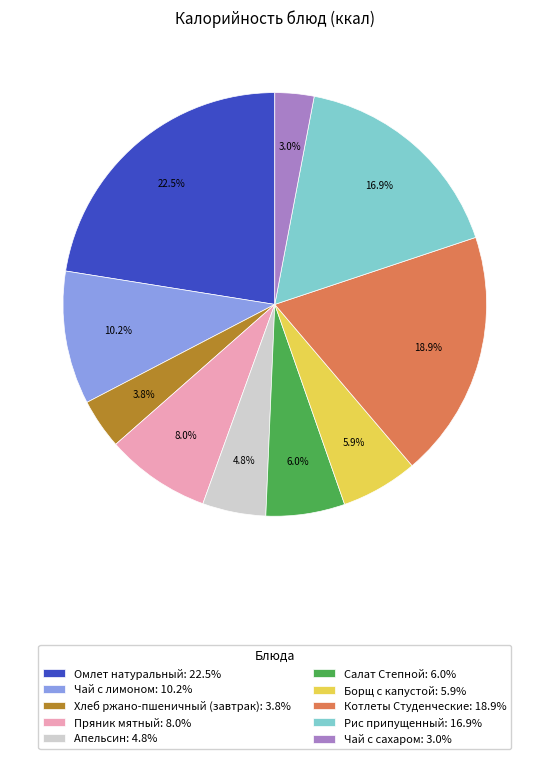

Is Чай с сахаром the majority of the pie?

No